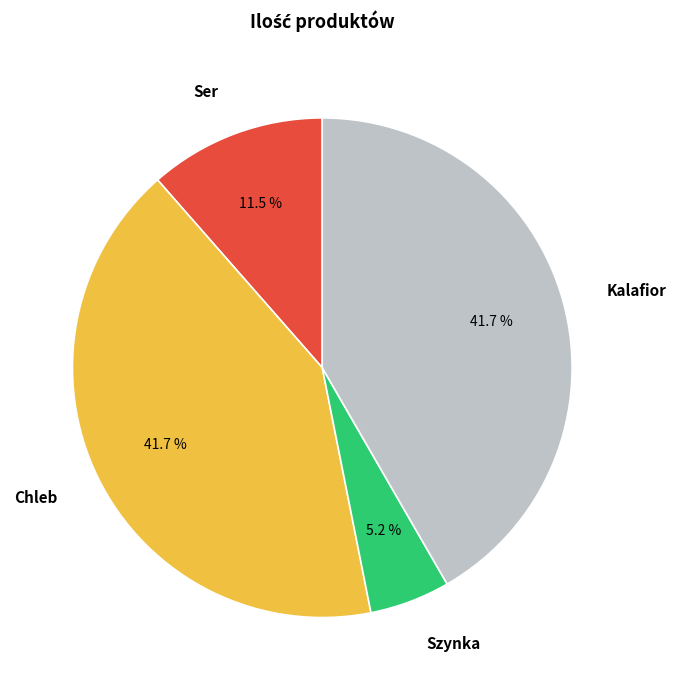

How much of the chart is everything except Chleb?

58.3%